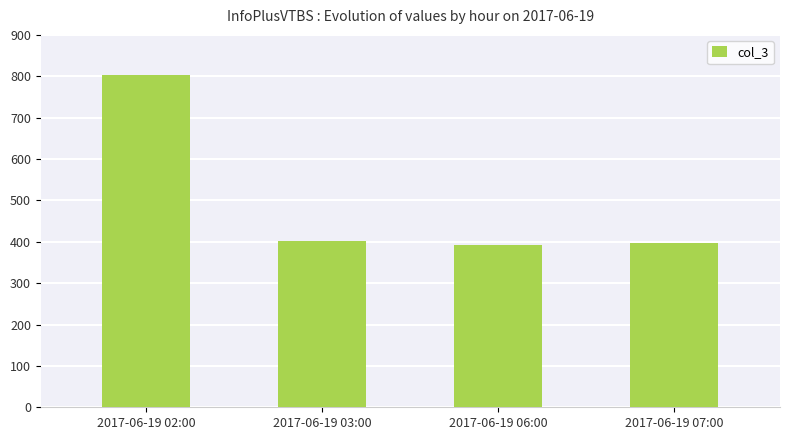

Approximately how many times larger is the value at 2017-06-19 03:00 compared to 2017-06-19 06:00?

1.0